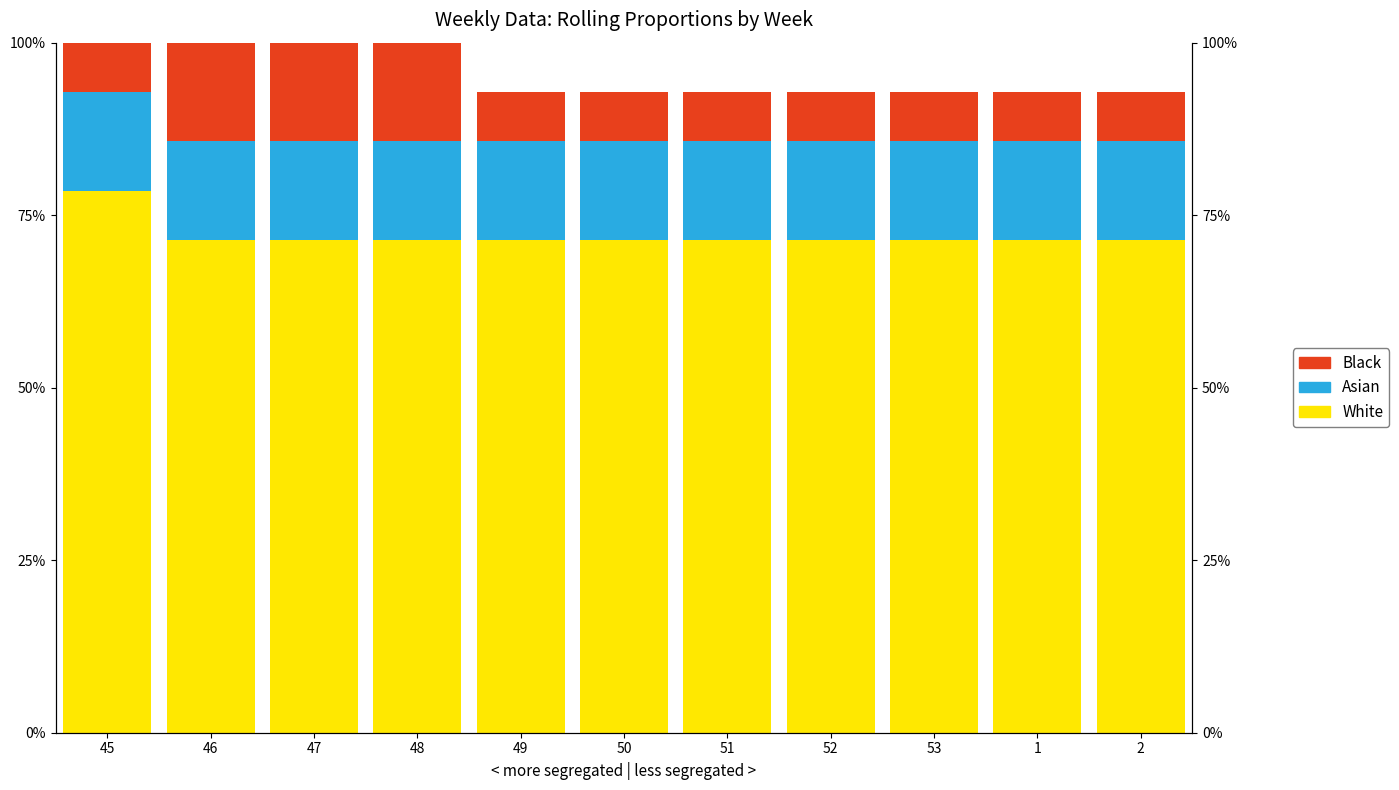

Reading right to left, extract all data points from this chart.

White: 2=0.7	1=0.7	53=0.7	52=0.7	51=0.7	50=0.7	49=0.7	48=0.7	47=0.7	46=0.7	45=0.8
Asian: 2=0.1	1=0.1	53=0.1	52=0.1	51=0.1	50=0.1	49=0.1	48=0.1	47=0.1	46=0.1	45=0.1
Black: 2=0.1	1=0.1	53=0.1	52=0.1	51=0.1	50=0.1	49=0.1	48=0.1	47=0.1	46=0.1	45=0.1